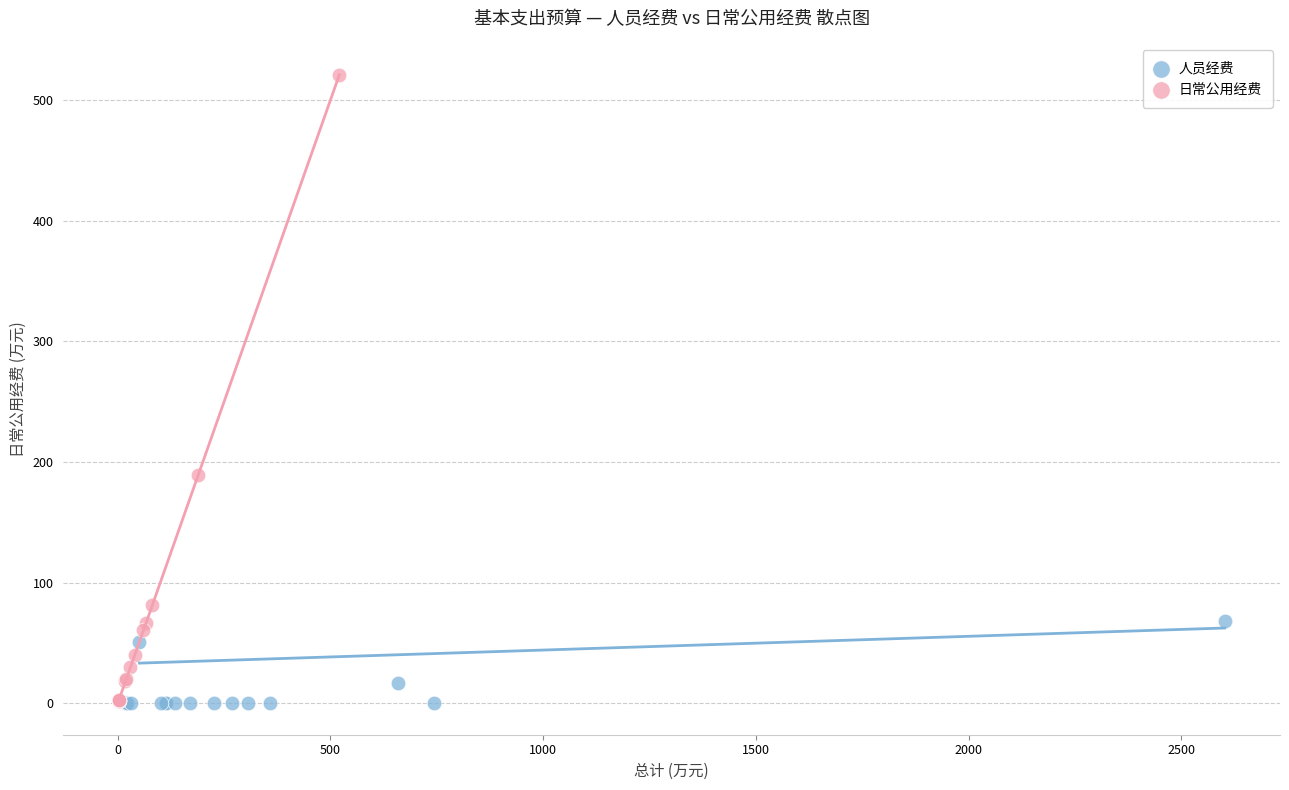

Which series has the largest Y range (max minus min)?

日常公用经费